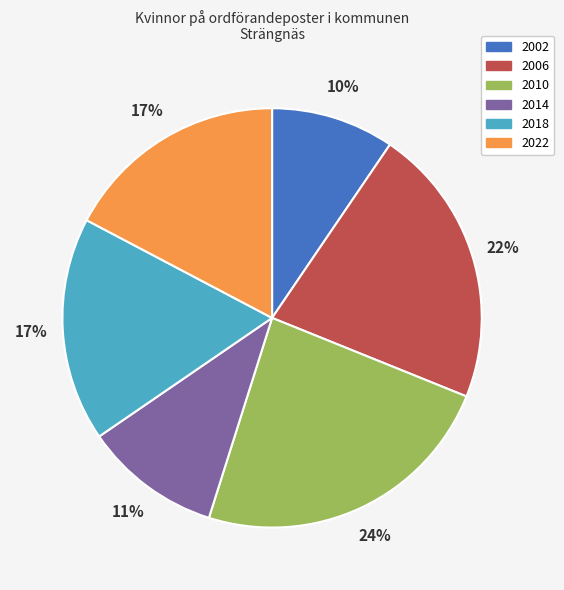

Is there a majority slice in this chart?

No